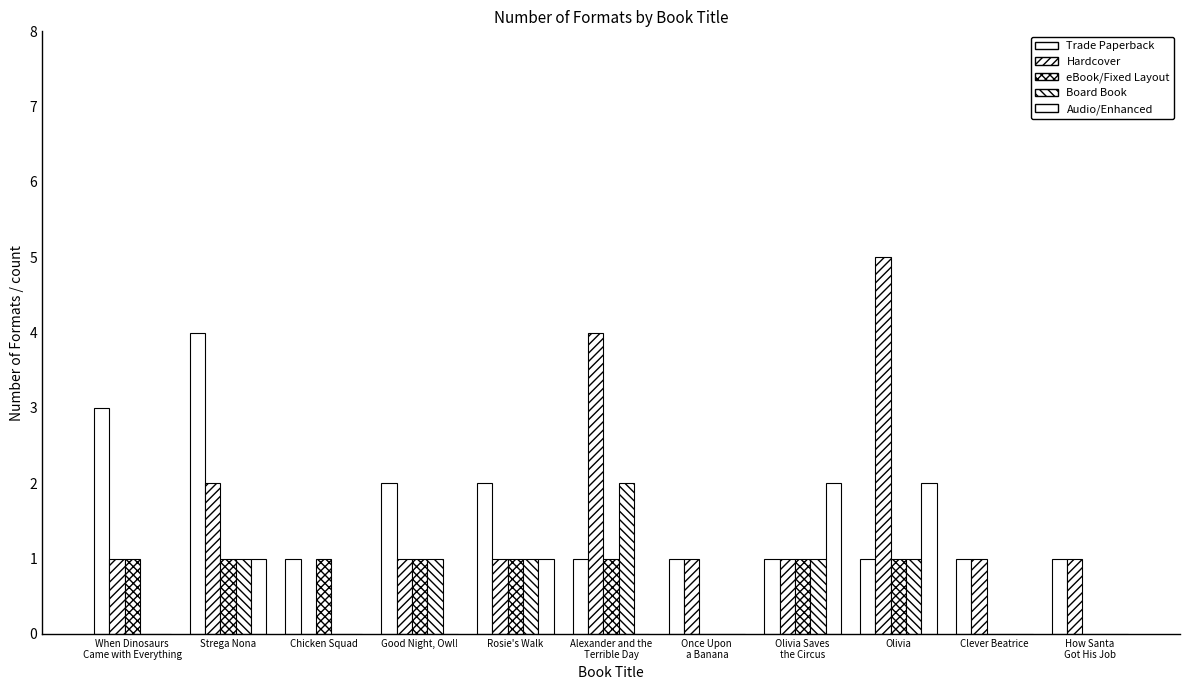

How many data points does each series have?

11